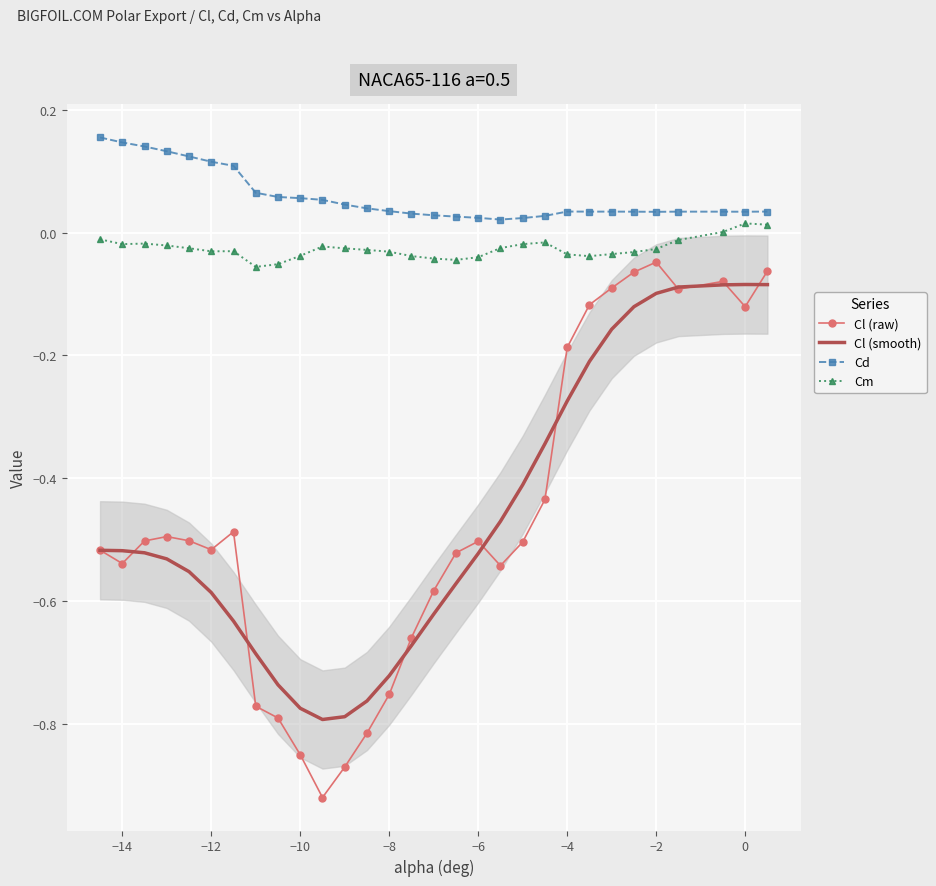

True or false: Cl (smooth) and Cd cross at least once.

False